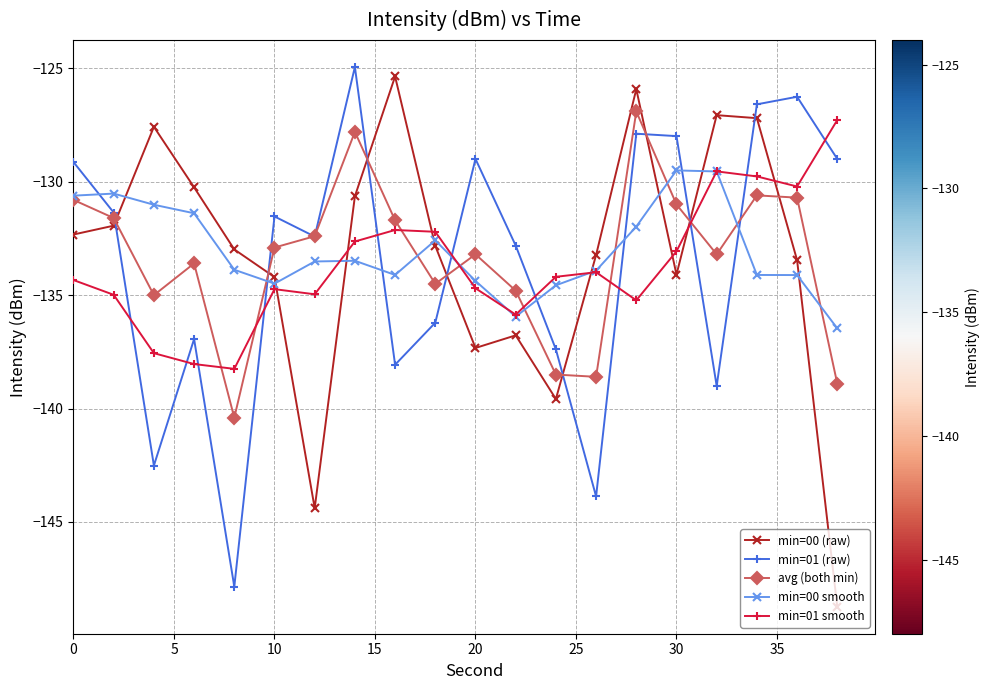

How many distinct data groups are displayed?

5